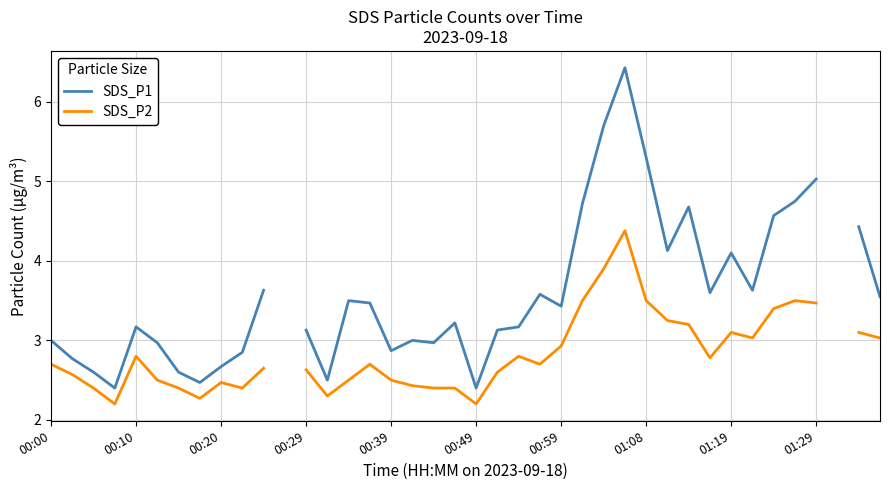

Rank the series by their average value, from highest to lowest.

SDS_P1, SDS_P2